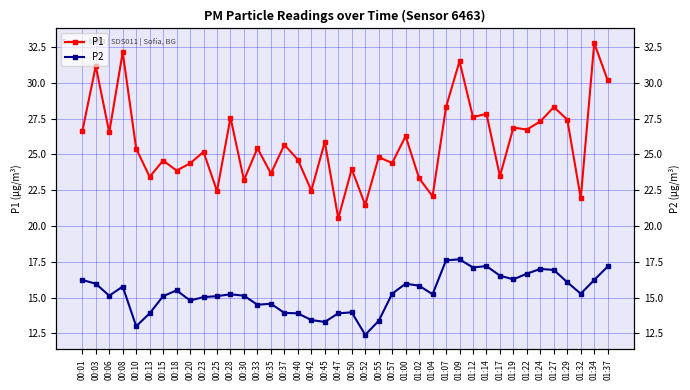

What is the total value across all series at 00:52?

33.9